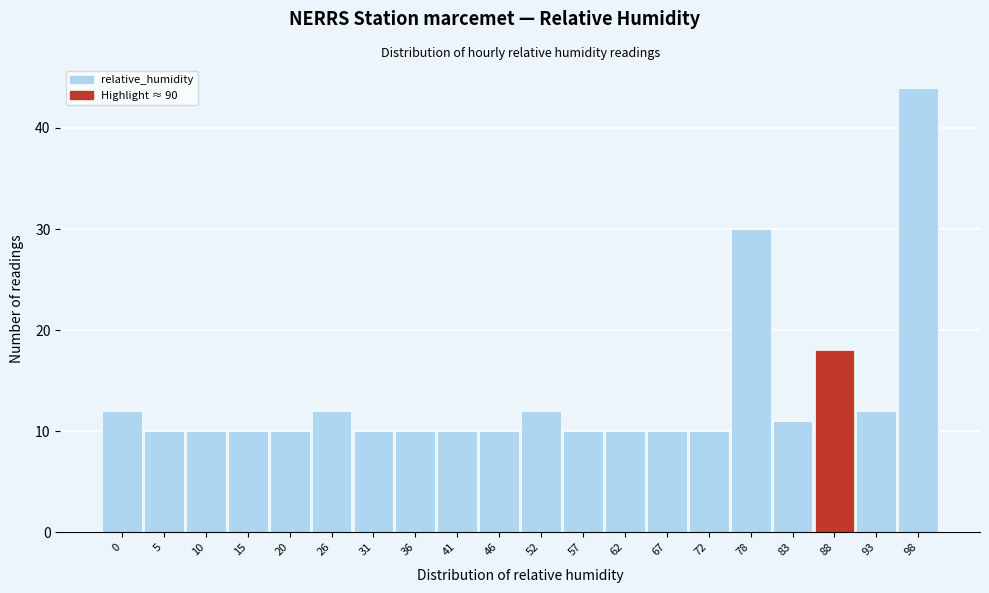

Reading right to left, what are all the values shown in this chart?

98=44	93=12	88=18	83=11	78=30	72=10	67=10	62=10	57=10	52=12	46=10	41=10	36=10	31=10	26=12	20=10	15=10	10=10	5=10	0=12